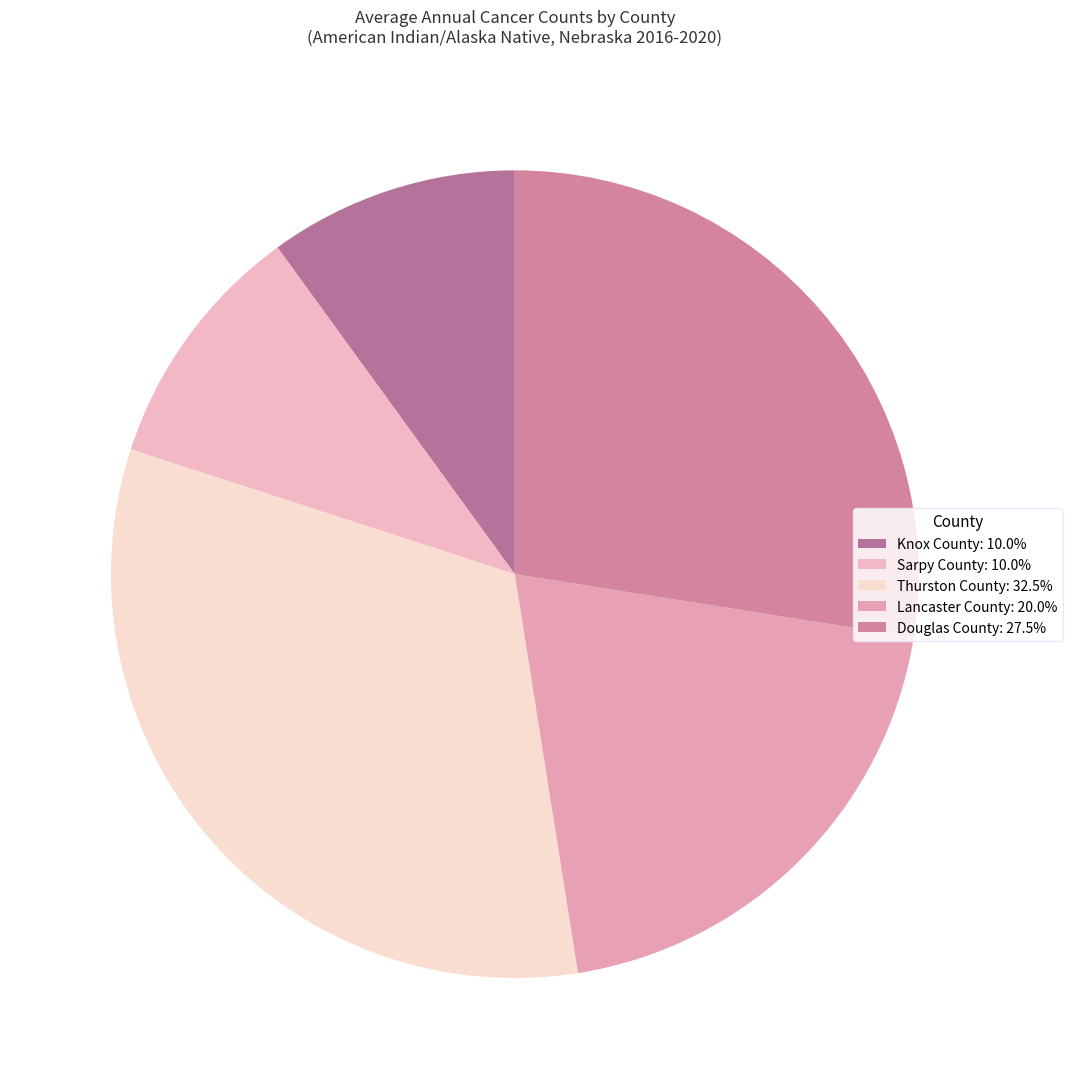

Approximately how many times larger is the value at Lancaster County compared to Knox County?

2.0